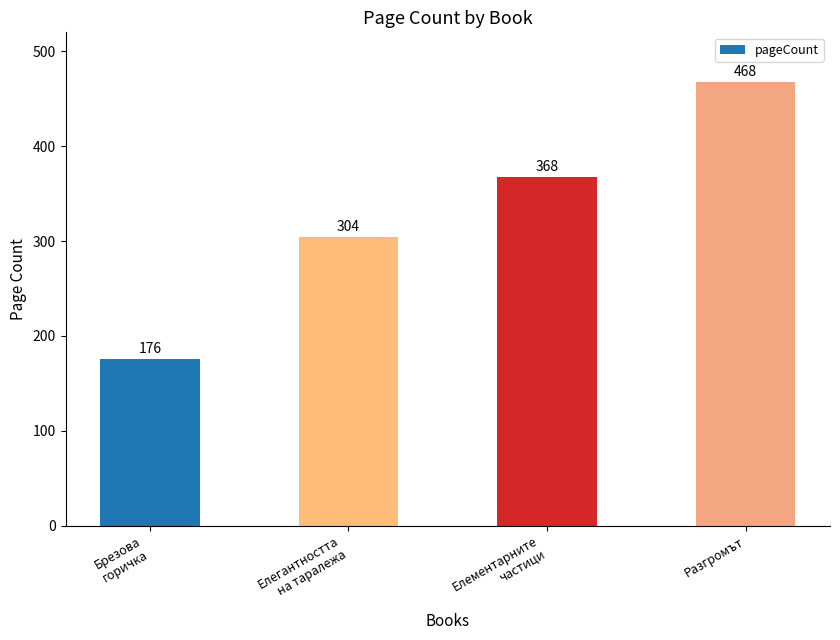

How many series are shown in this chart?

1